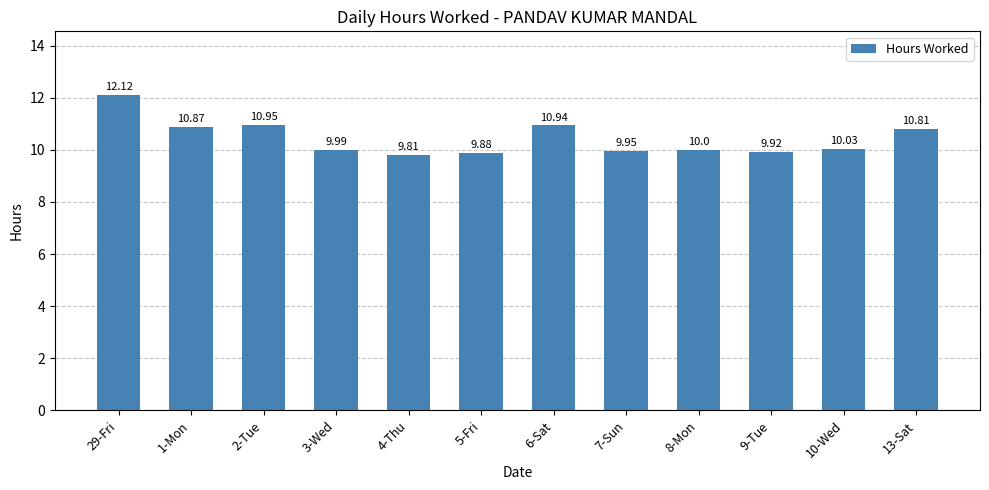

Are the bars grouped side by side (vs. stacked)?

No